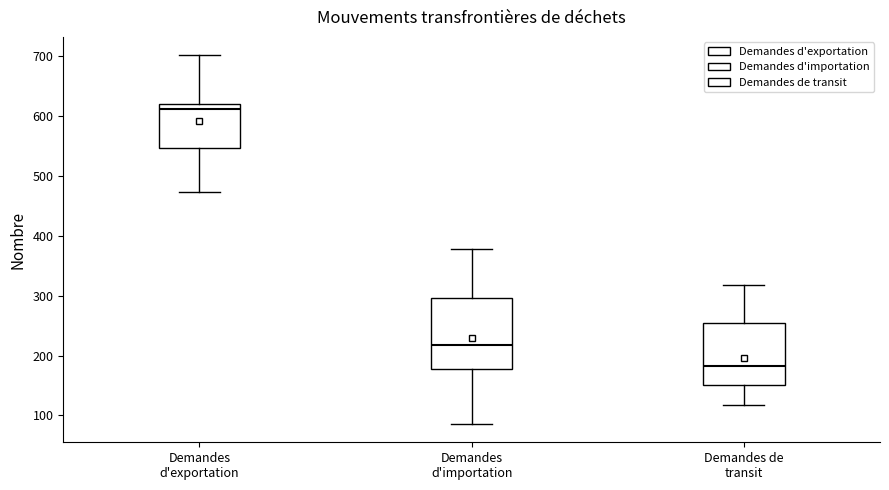

Reading left to right, read every box against the y-axis: the position of its median line, the range the box covers, and the ends of its whiskers. The values are not printed on the chart, so give them approximately, as read against the axis.

Demandes d'exportation: median 610, box 550 to 620, whiskers 470 to 700
Demandes d'importation: median 220, box 180 to 300, whiskers 90 to 380
Demandes de transit: median 180, box 150 to 250, whiskers 120 to 320